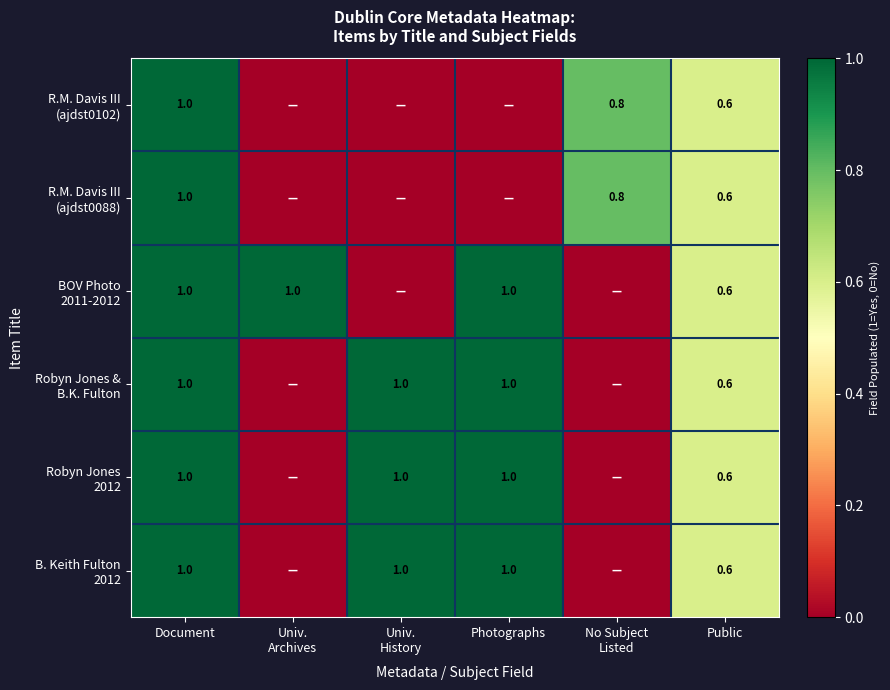

What is the difference between the second highest and minimum values in the R.M. Davis III (ajdst0088) series?

0.8